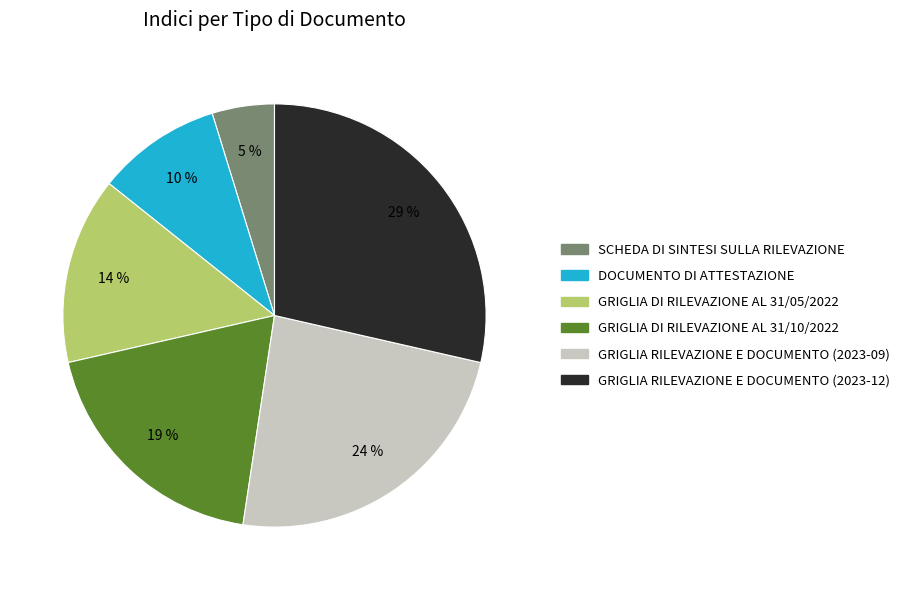

Is GRIGLIA RILEVAZIONE E DOCUMENTO (2023-12) the majority of the pie?

No